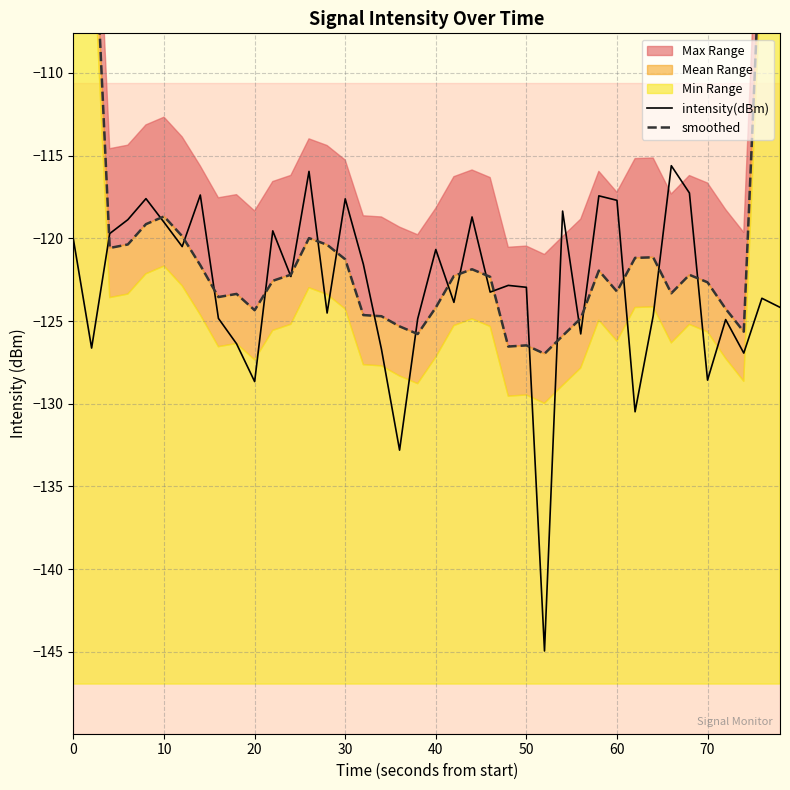

The intensity(dBm) series shows -120.7 at 40. True or false?

True